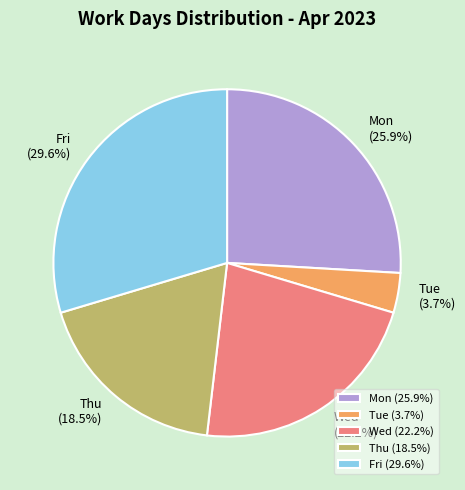

To the nearest percent, what is the difference between the largest and smallest slice percentages?

26%